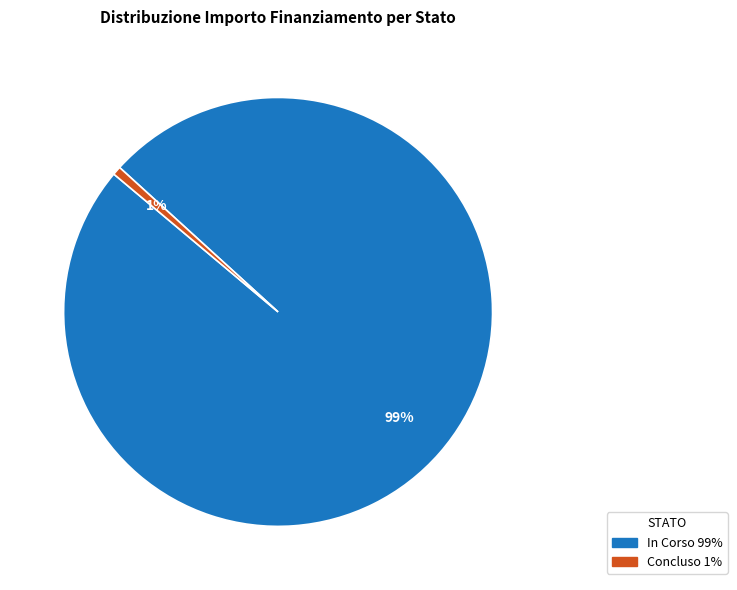

True or false: Concluso accounts for 11% of the total.

False